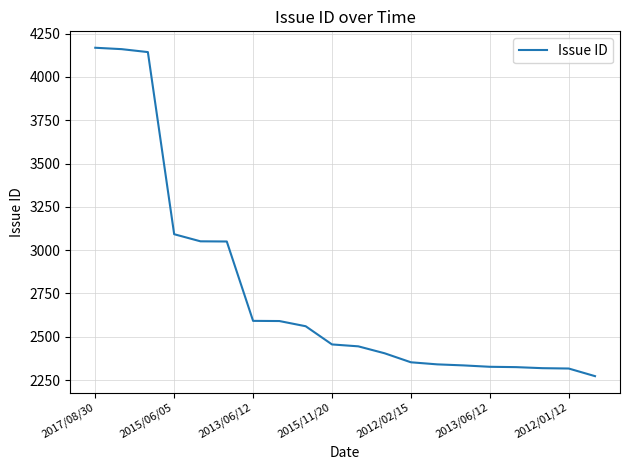

What is the maximum value shown in the chart?

4168